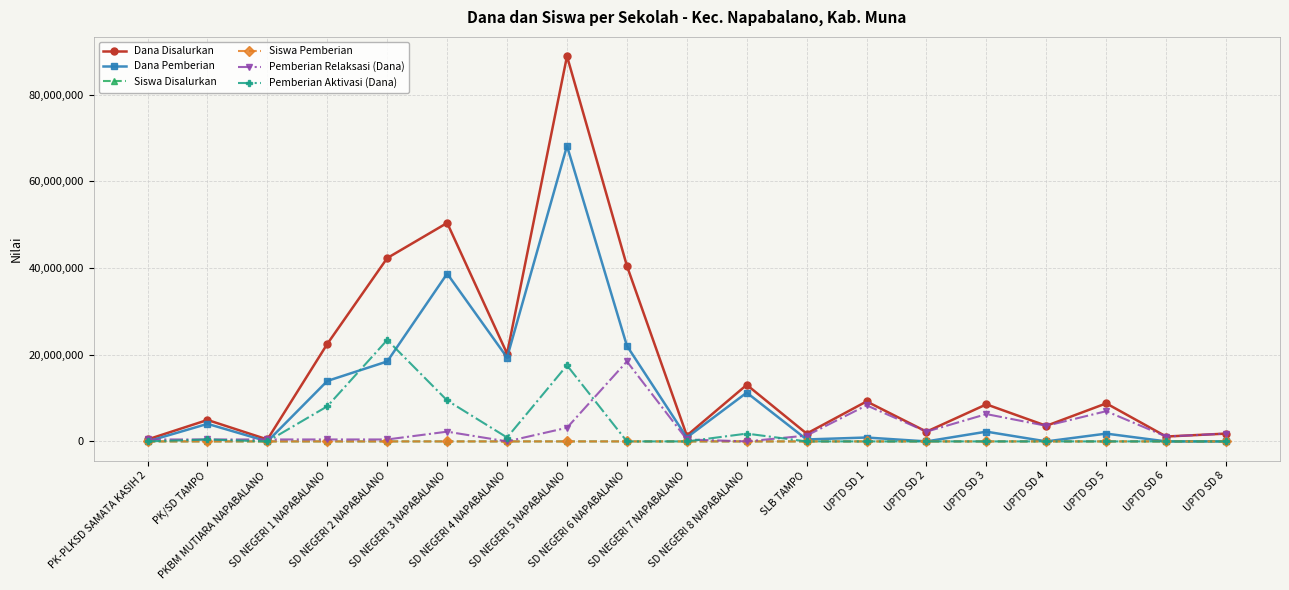

Which series has the widest spread of values?

Dana Disalurkan